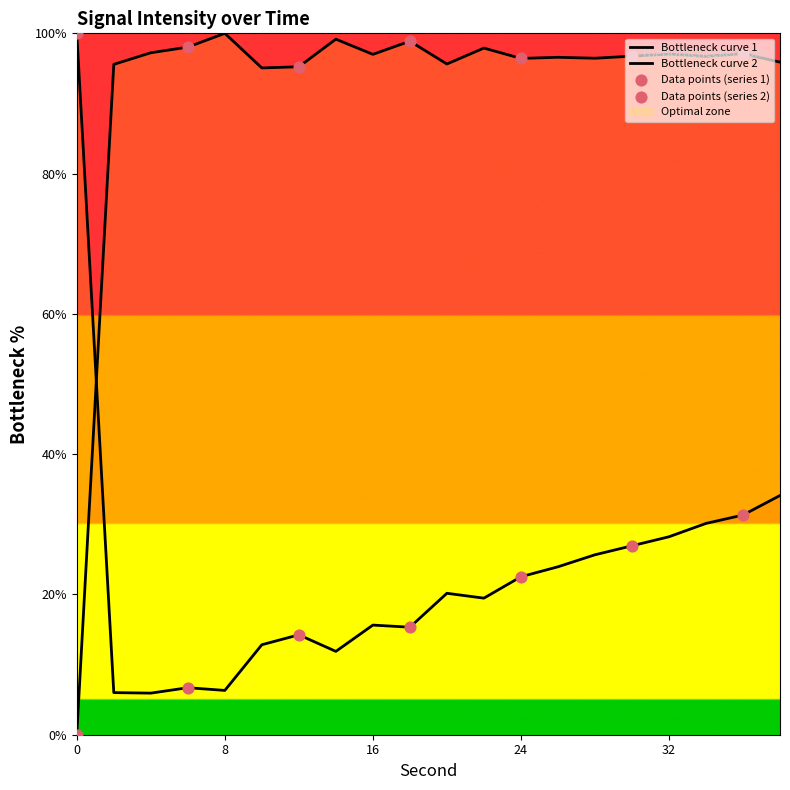

Approximately how many times larger is the value at 4 compared to 20?

1.0